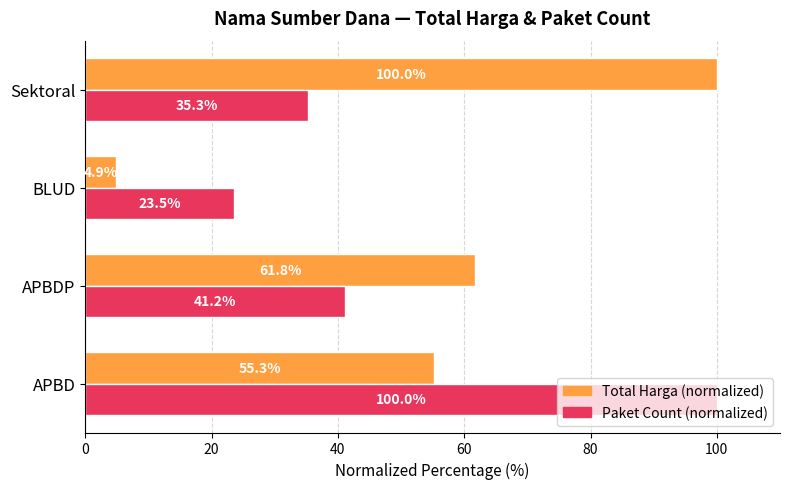

At which category is the sum across all series the highest?

APBD